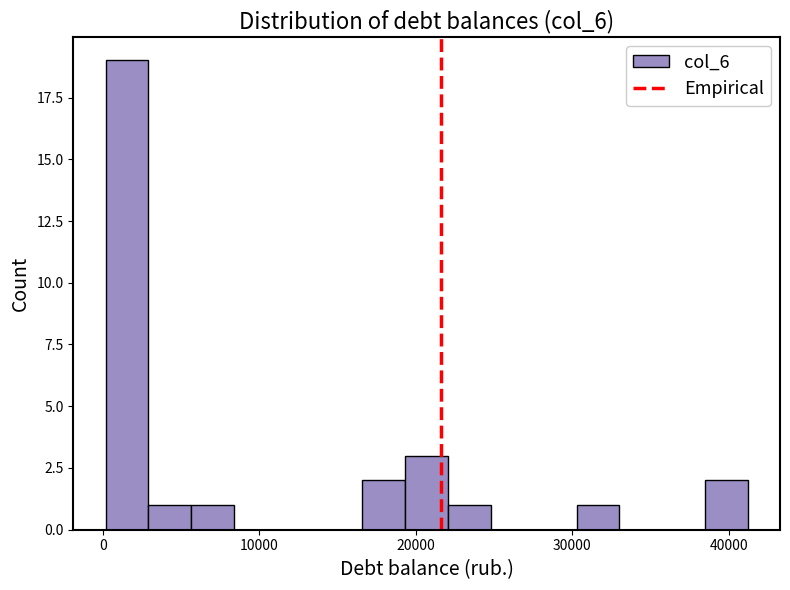

Around what value on the x-axis is the tallest bar? Give the approximate position of its centre, as read against the axis.

2000